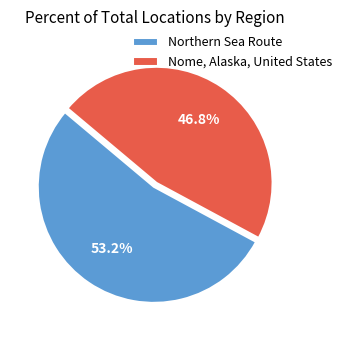

Rank the categories by value from lowest to highest.

Nome, Alaska, United States, Northern Sea Route